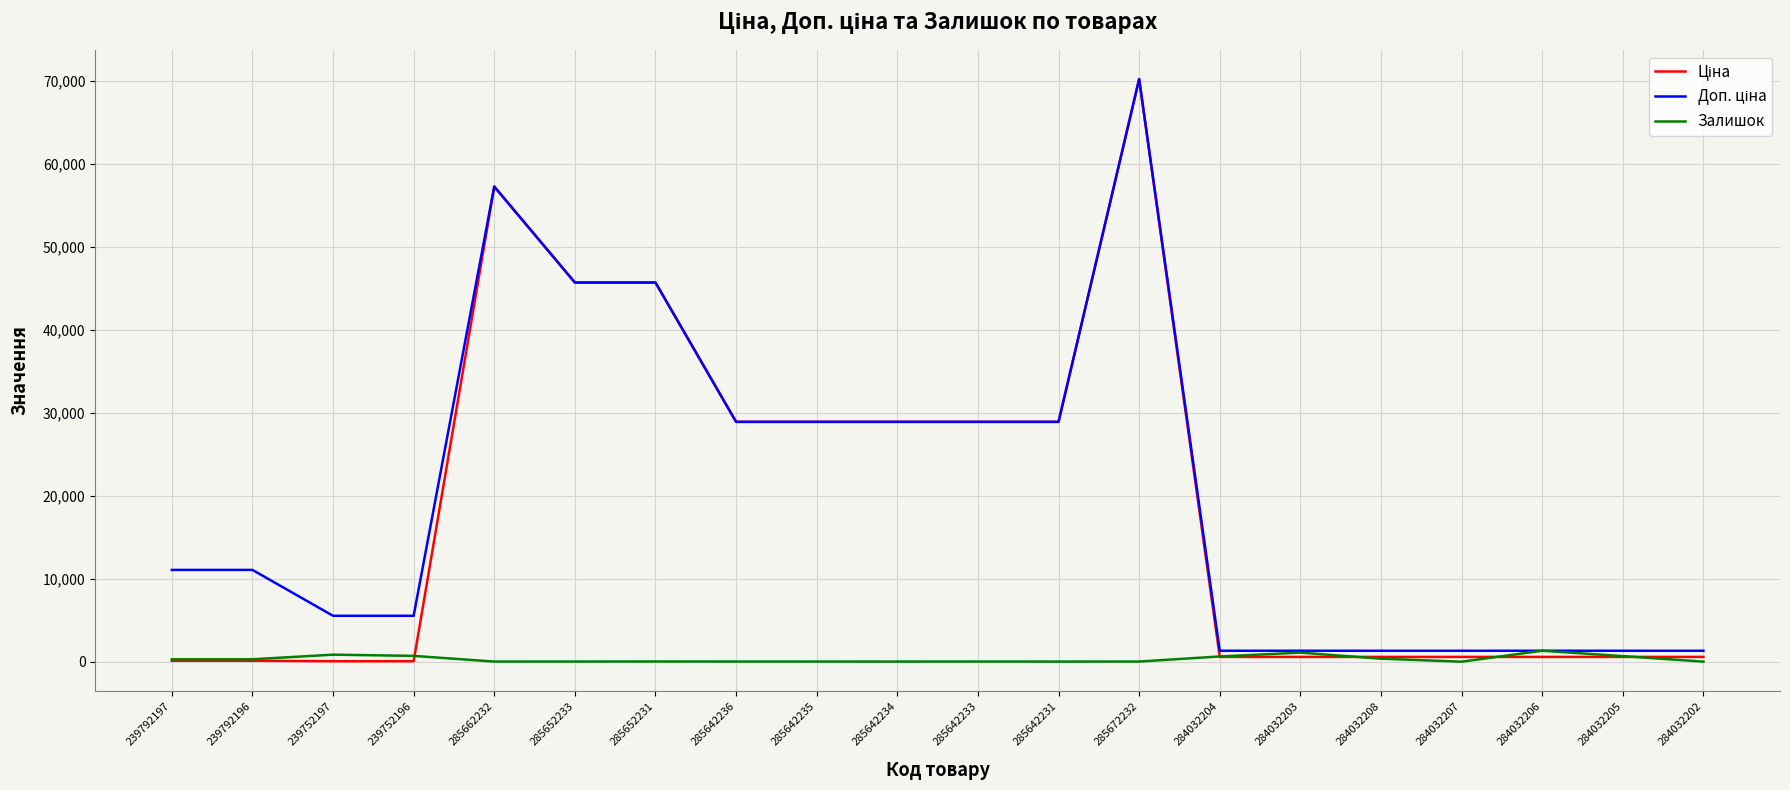

What is the greatest value displayed?

70181.6